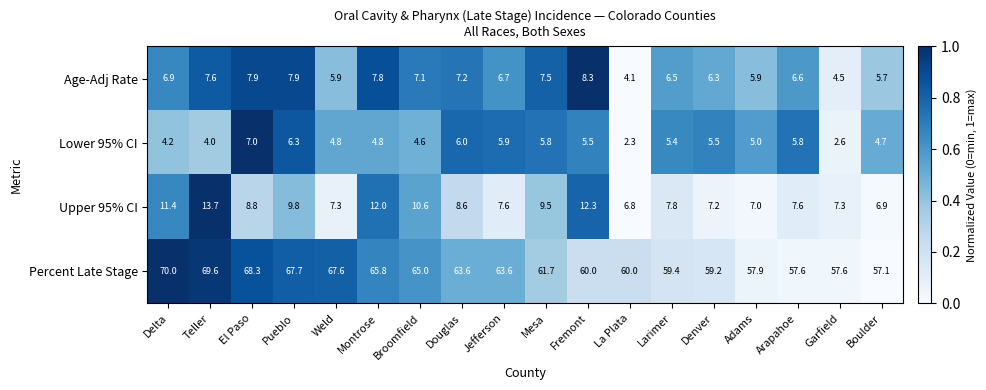

The value of Age-Adj Rate at Pueblo is 2.7. True or false?

False